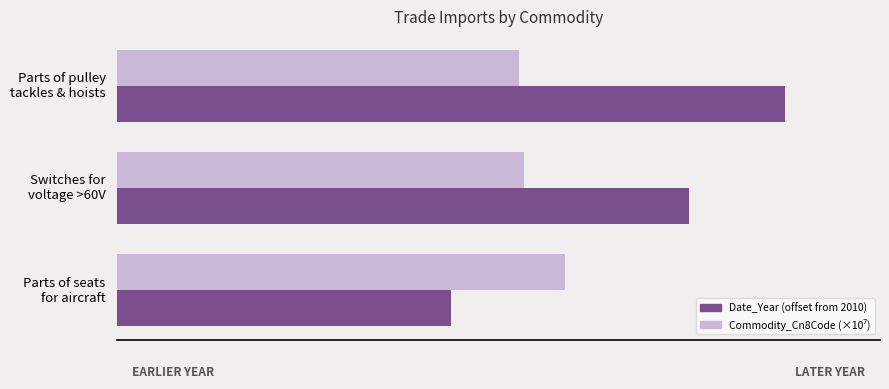

Which series has the largest total across all categories?

Date_Year (offset from 2010)